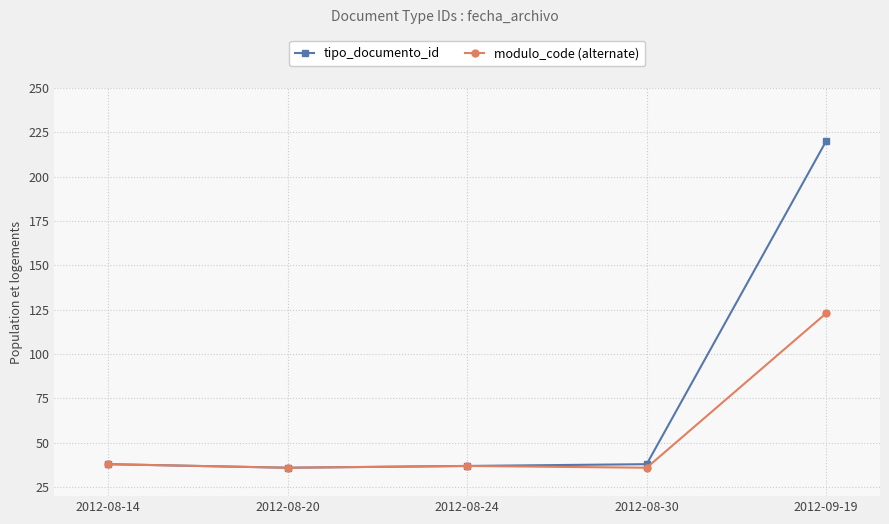

Where is modulo_code (alternate) nearest to the value 79?

2012-08-14